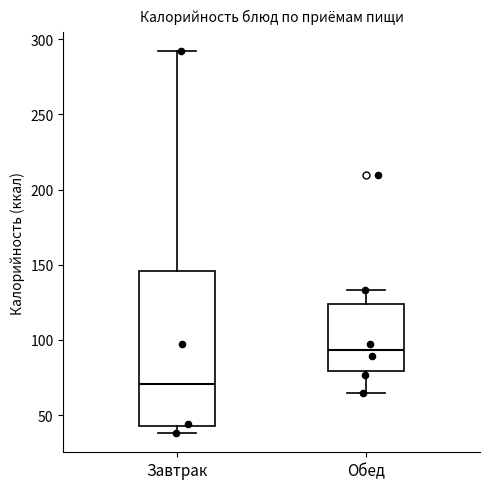

Which box's median line is the highest?

Обед